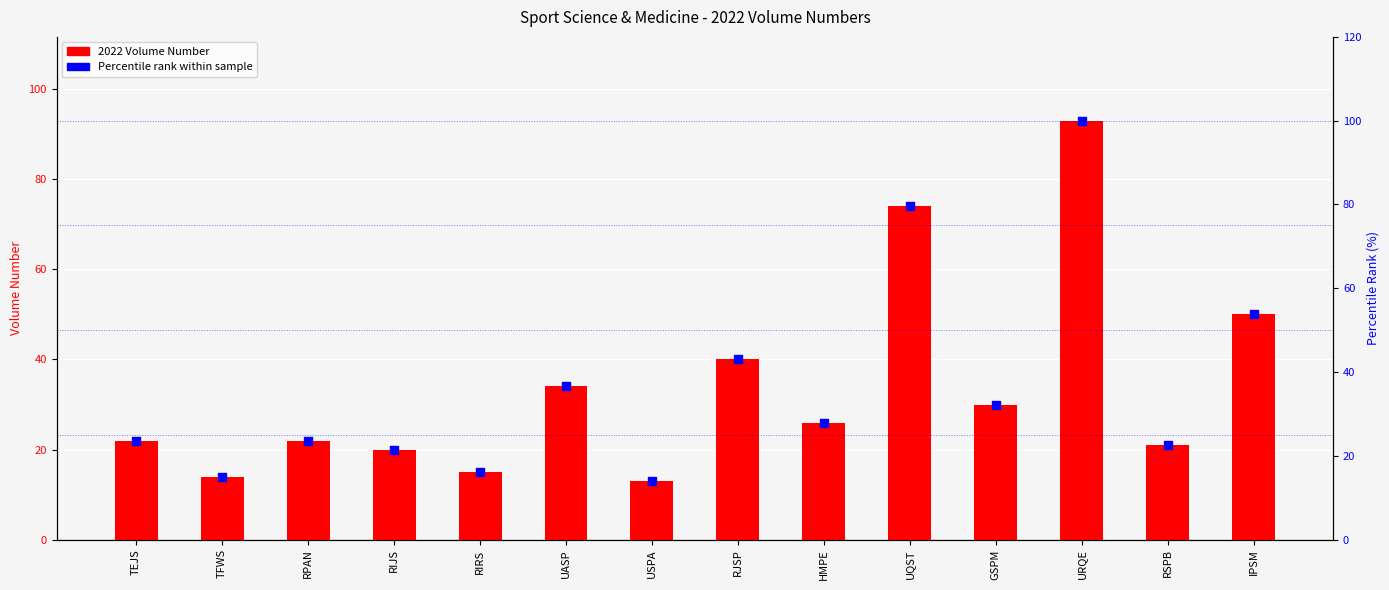

At how many categories does at least one series exceed 25?

7